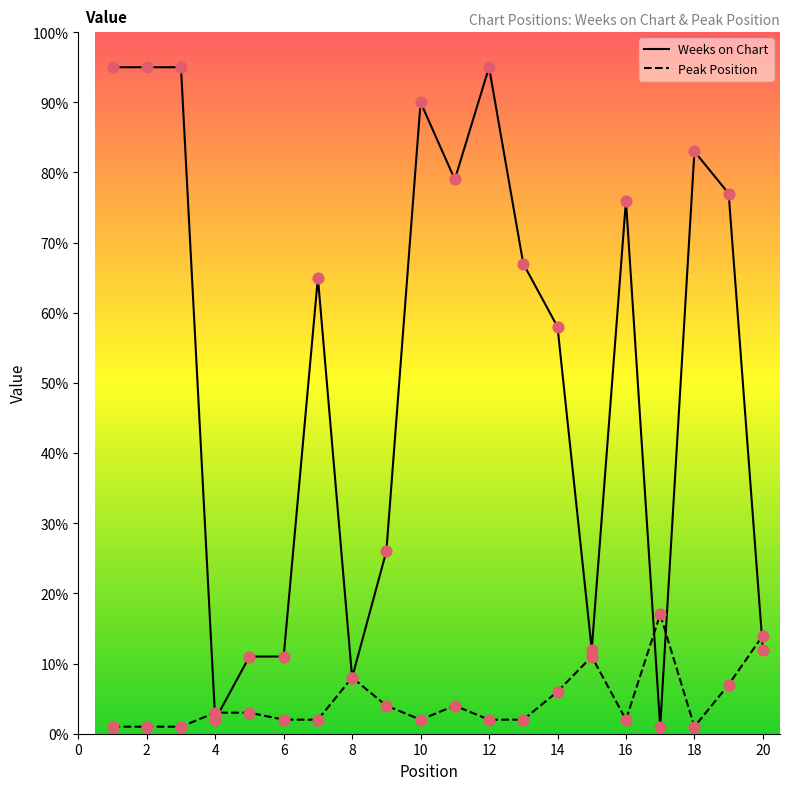

Which series has the widest spread of values?

Weeks on Chart